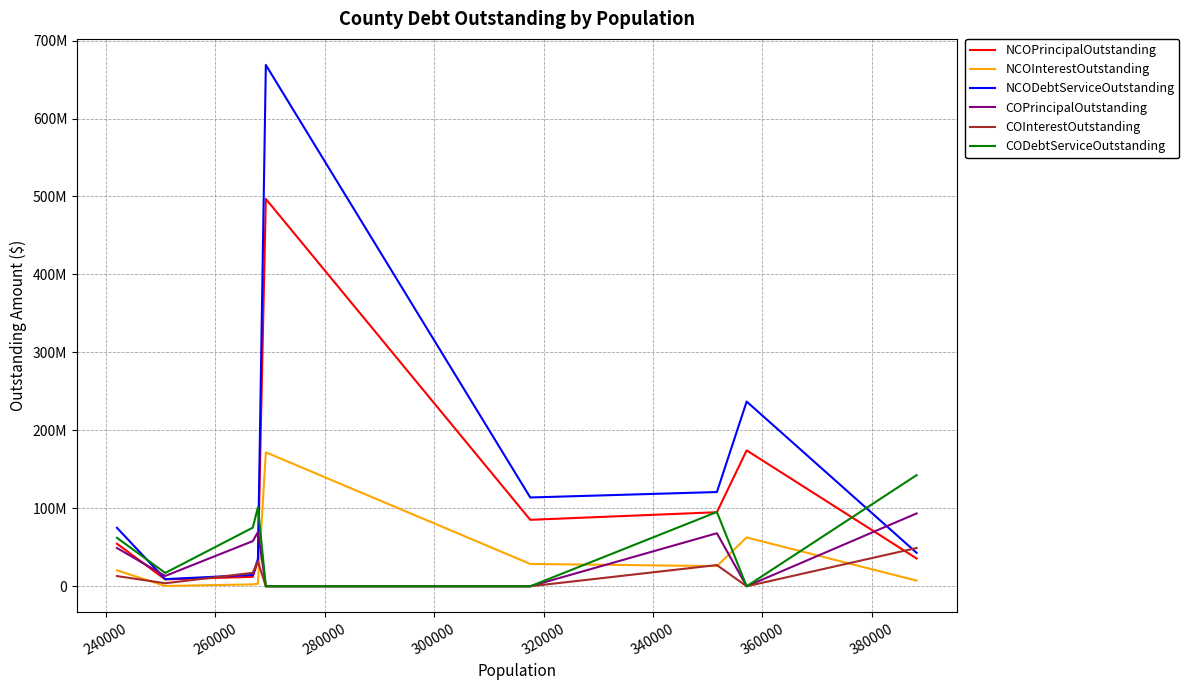

Does the chart display data point markers on the line(s)?

No